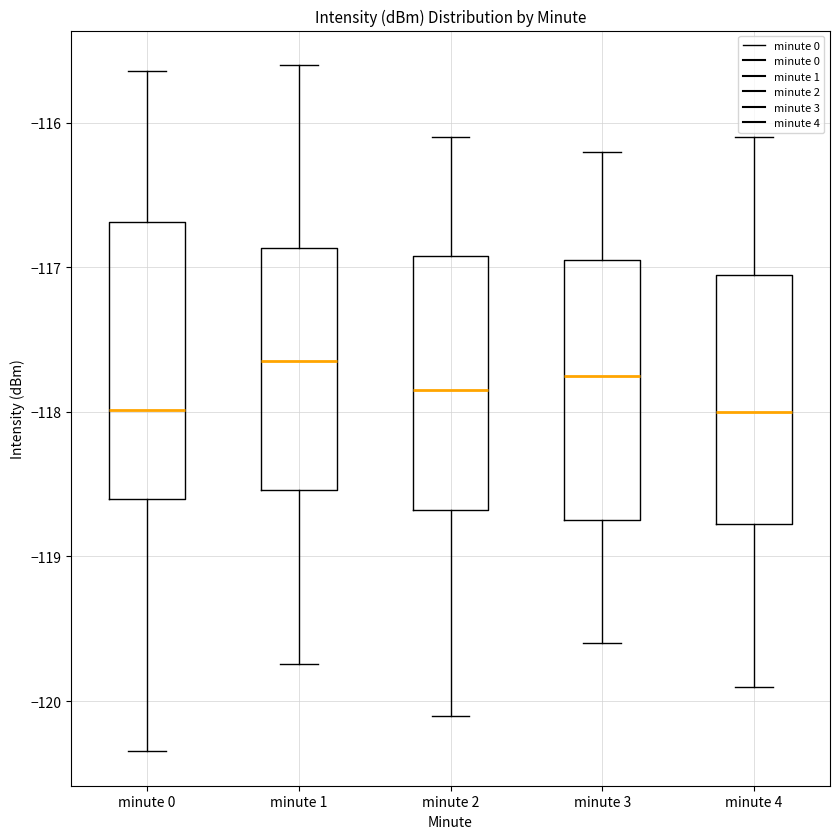

Which box is the tallest, from its lower edge to its upper edge?

minute 0